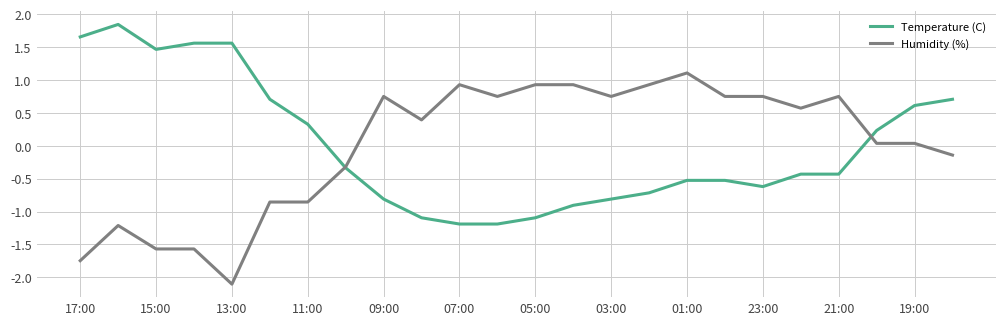

Which series has the largest range (max minus min)?

Humidity (%)